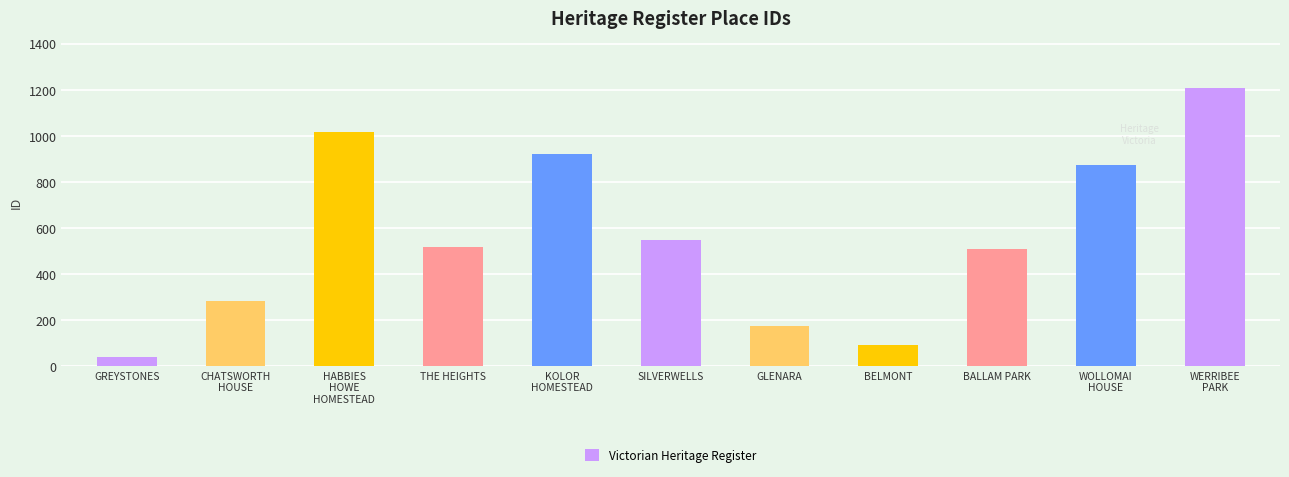

Rank the categories by value from lowest to highest.

GREYSTONES, BELMONT, GLENARA, CHATSWORTH HOUSE, BALLAM PARK, THE HEIGHTS, SILVERWELLS, WOLLOMAI HOUSE, KOLOR HOMESTEAD, HABBIES HOWE HOMESTEAD, WERRIBEE PARK